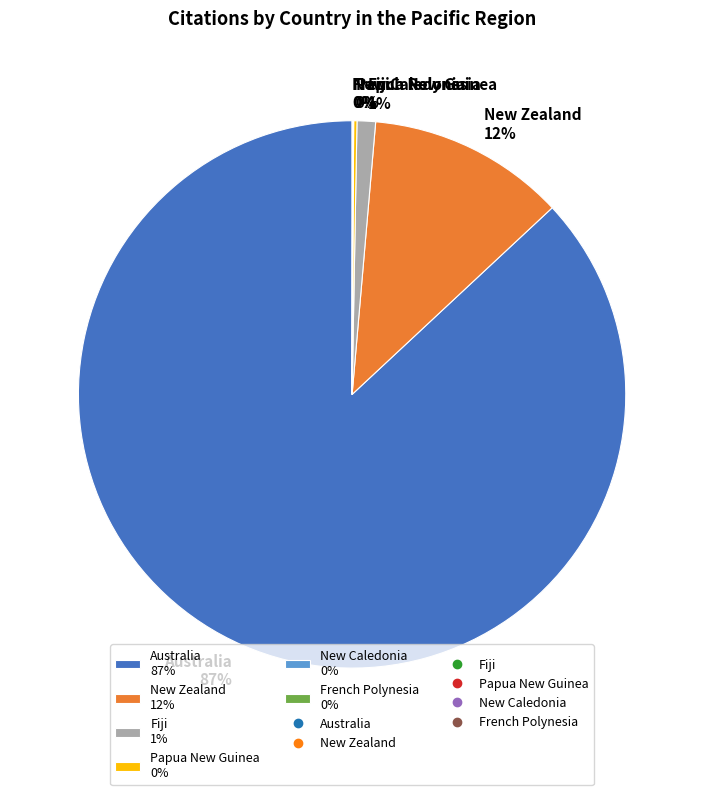

To the nearest percent, what is the difference between the largest and smallest slice percentages?

87%